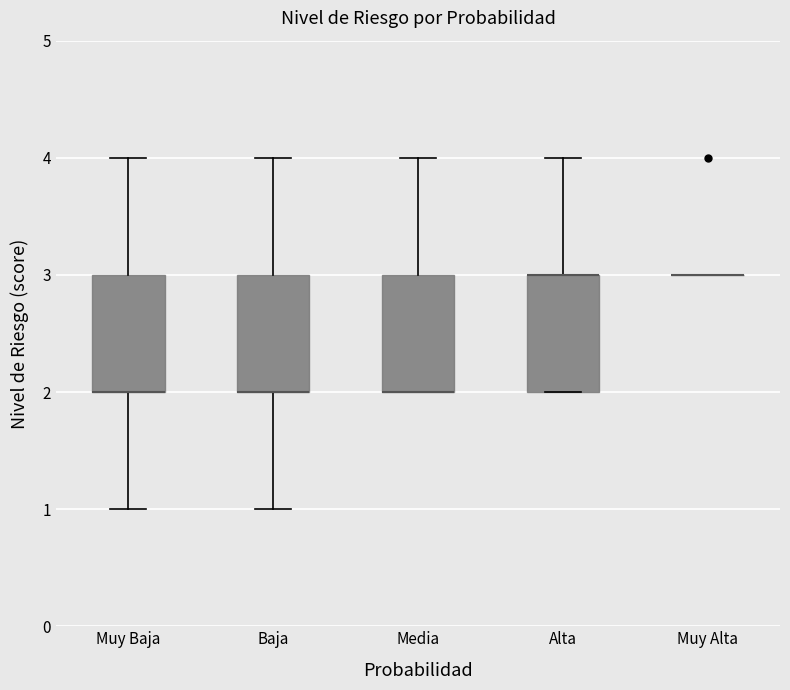

Where is the upper edge of the box for Alta on the y-axis? The values are not printed on the chart, so give them approximately, as read against the axis.

3